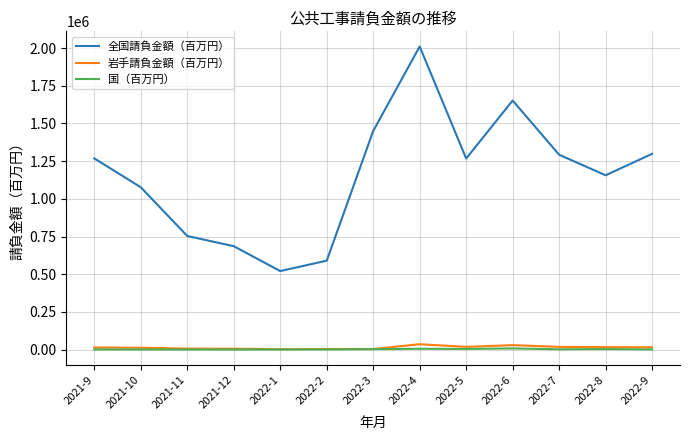

At which category does 全国請負金額（百万円） reach its first local valley?

2022-1